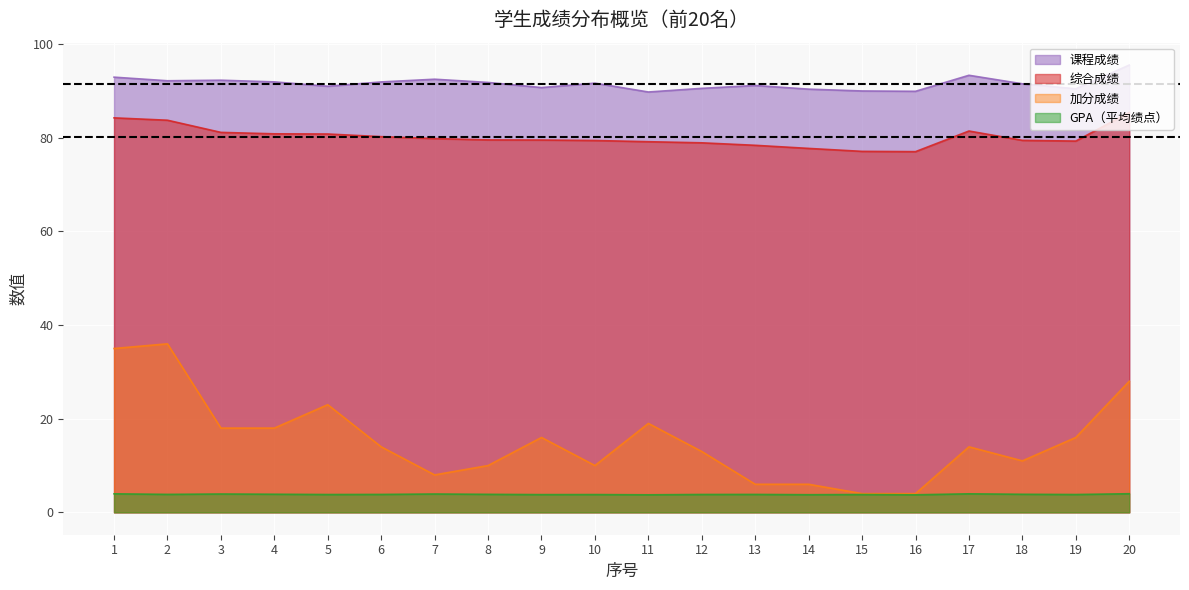

True or false: 课程成绩 and 综合成绩 intersect in this chart.

False